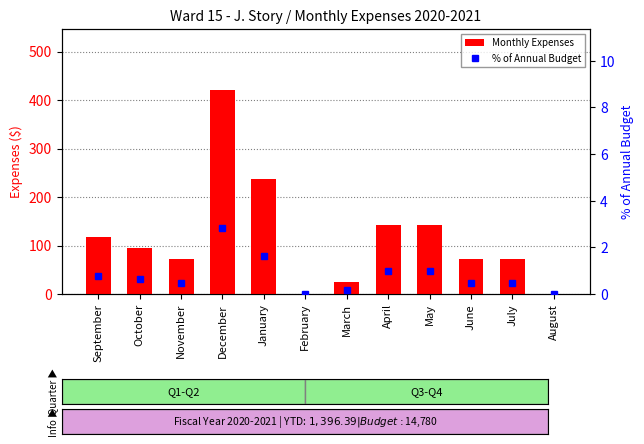

Reading left to right, extract all data points from this chart.

Monthly Expenses: 117.0	95.6	71.5	420.4	237.5	0.0	25.2	143.1	143.1	71.5	71.5	0.0
% of Annual Budget: 0.8	0.7	0.5	2.8	1.6	0.0	0.2	1.0	1.0	0.5	0.5	0.0